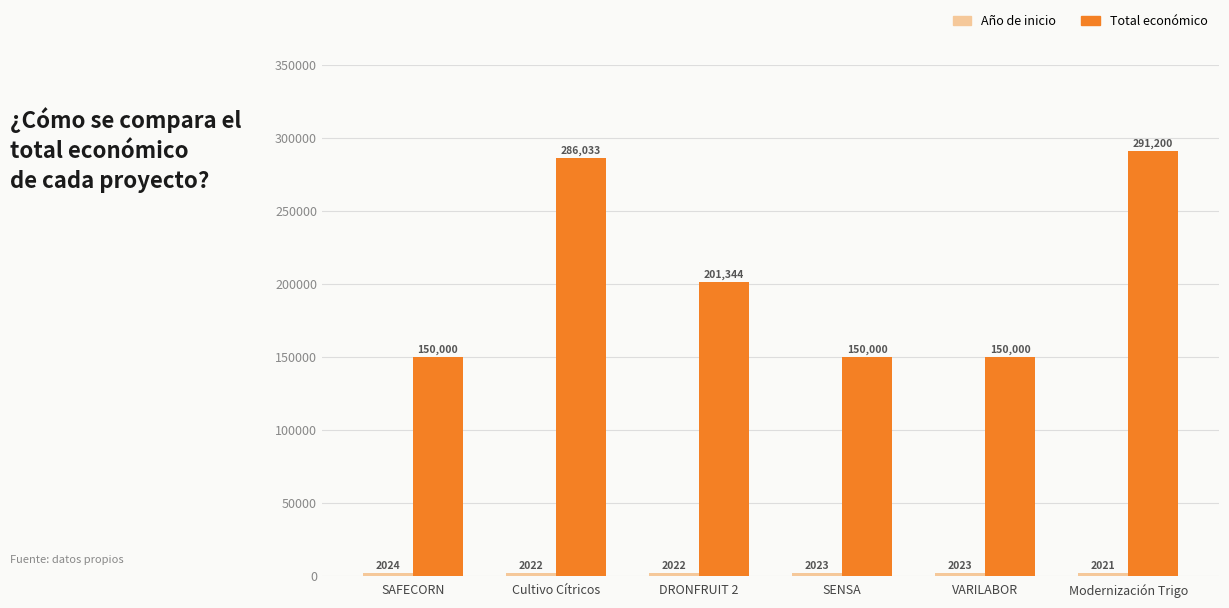

Which series changed the most between Cultivo Cítricos and DRONFRUIT 2?

Total económico